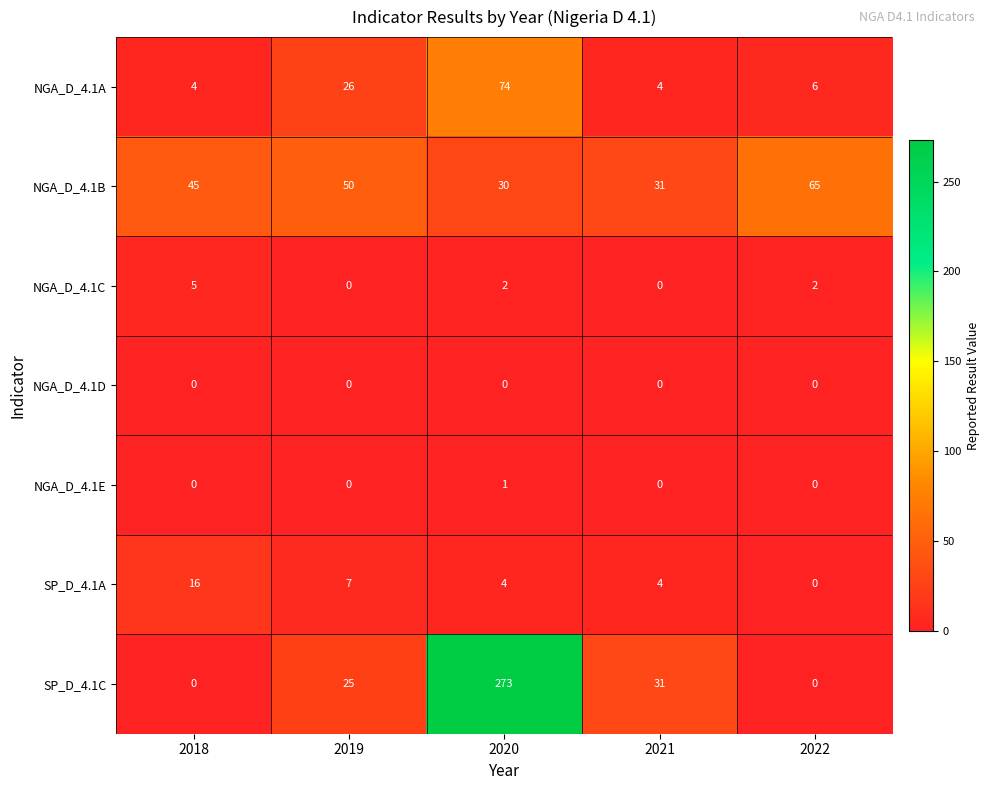

Where does the SP_D_4.1A series first go above 4?

2018